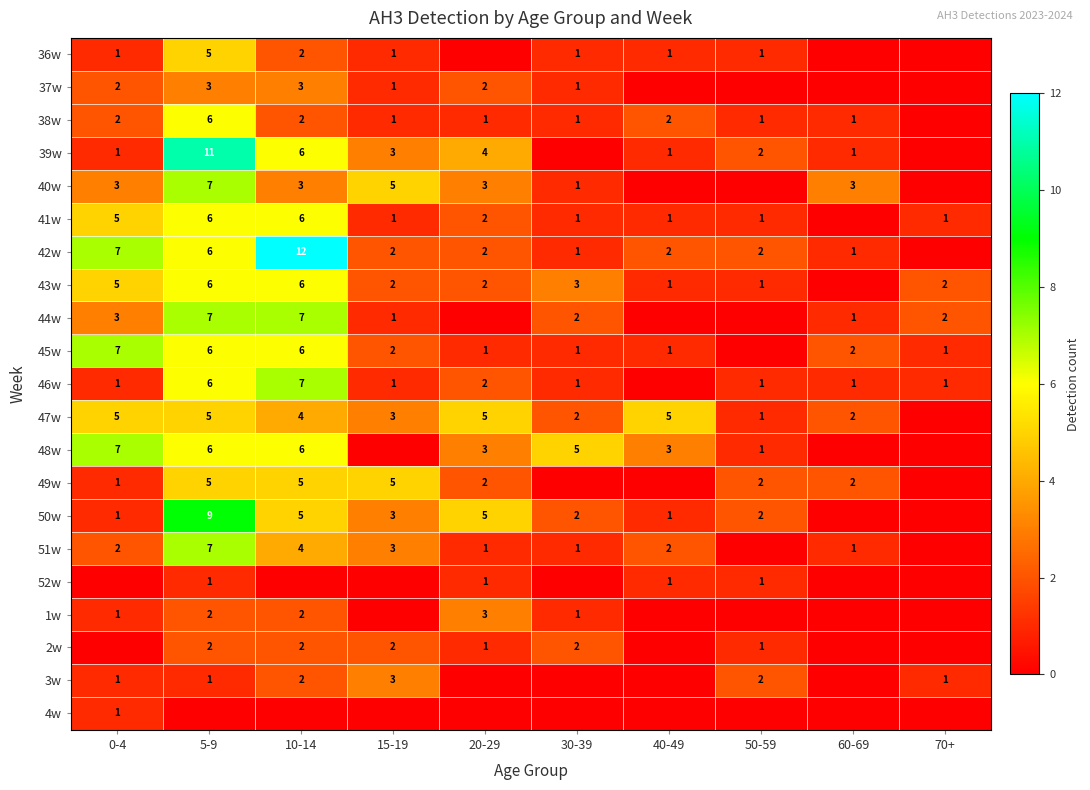

The value of 45w at 50-59 is 3. True or false?

False